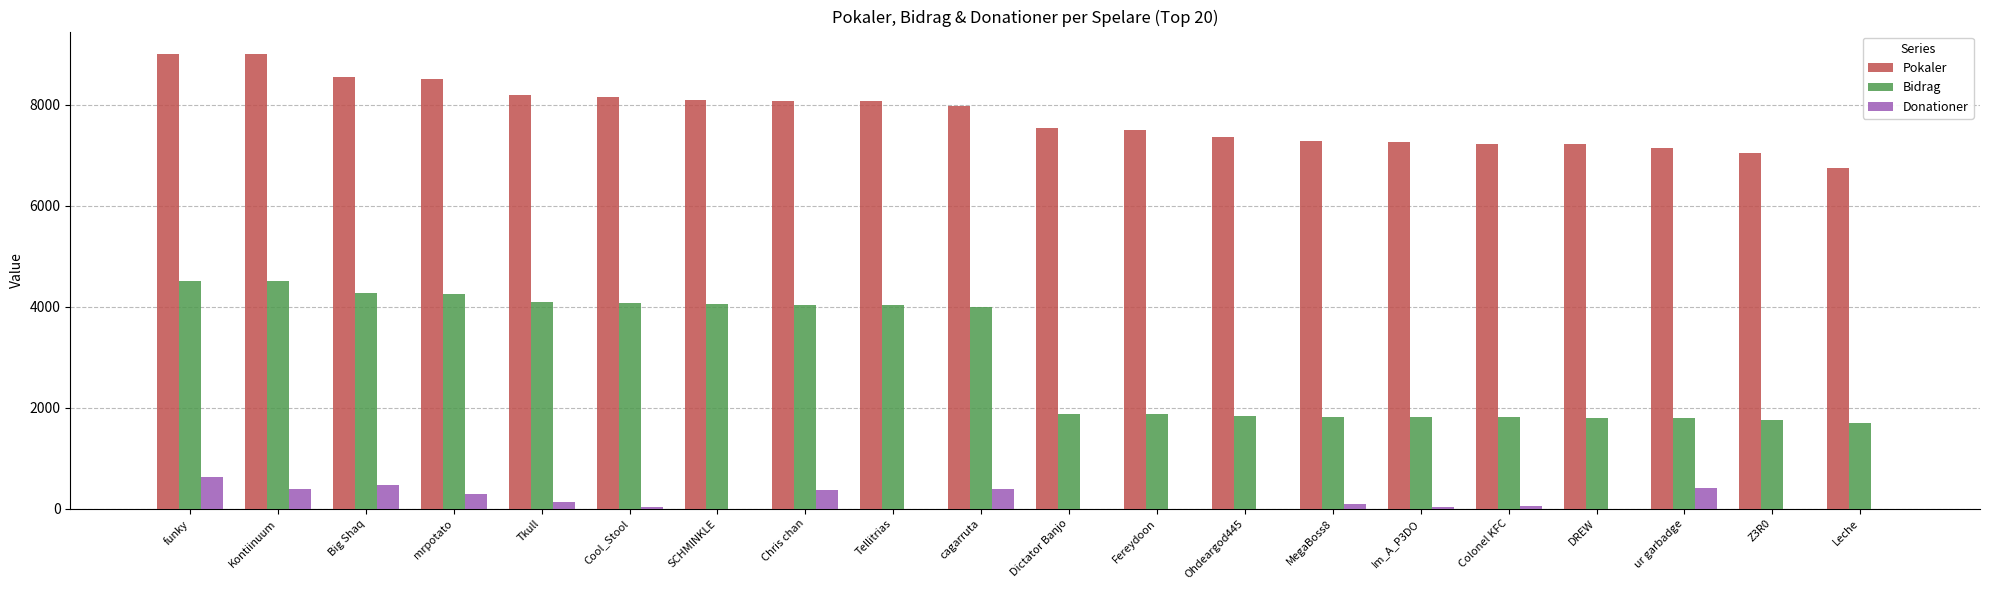

Is the value of Bidrag at funky greater than the value of Donationer at SCHMINKLE?

Yes